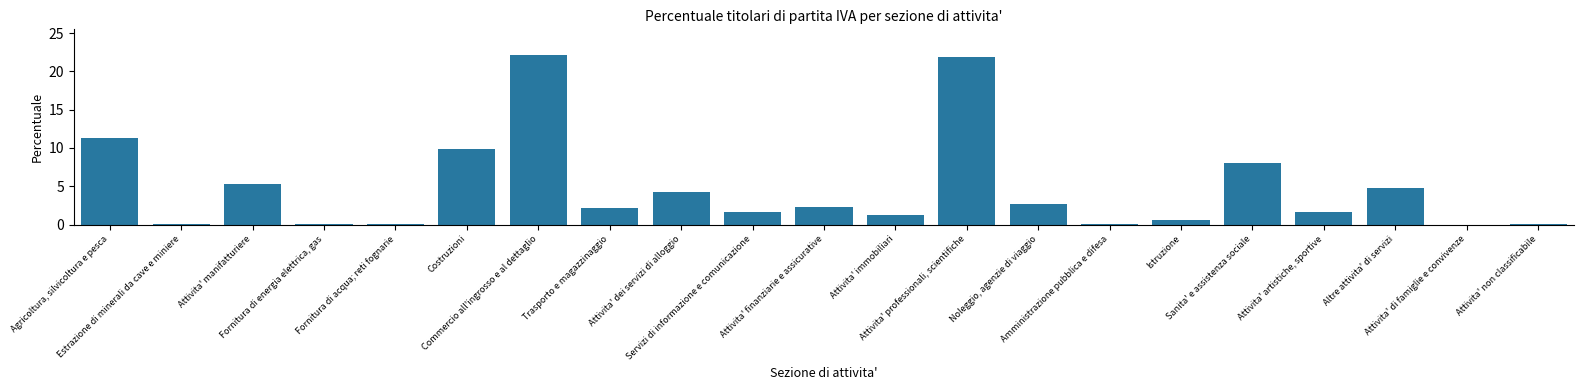

What is the average value?

4.8